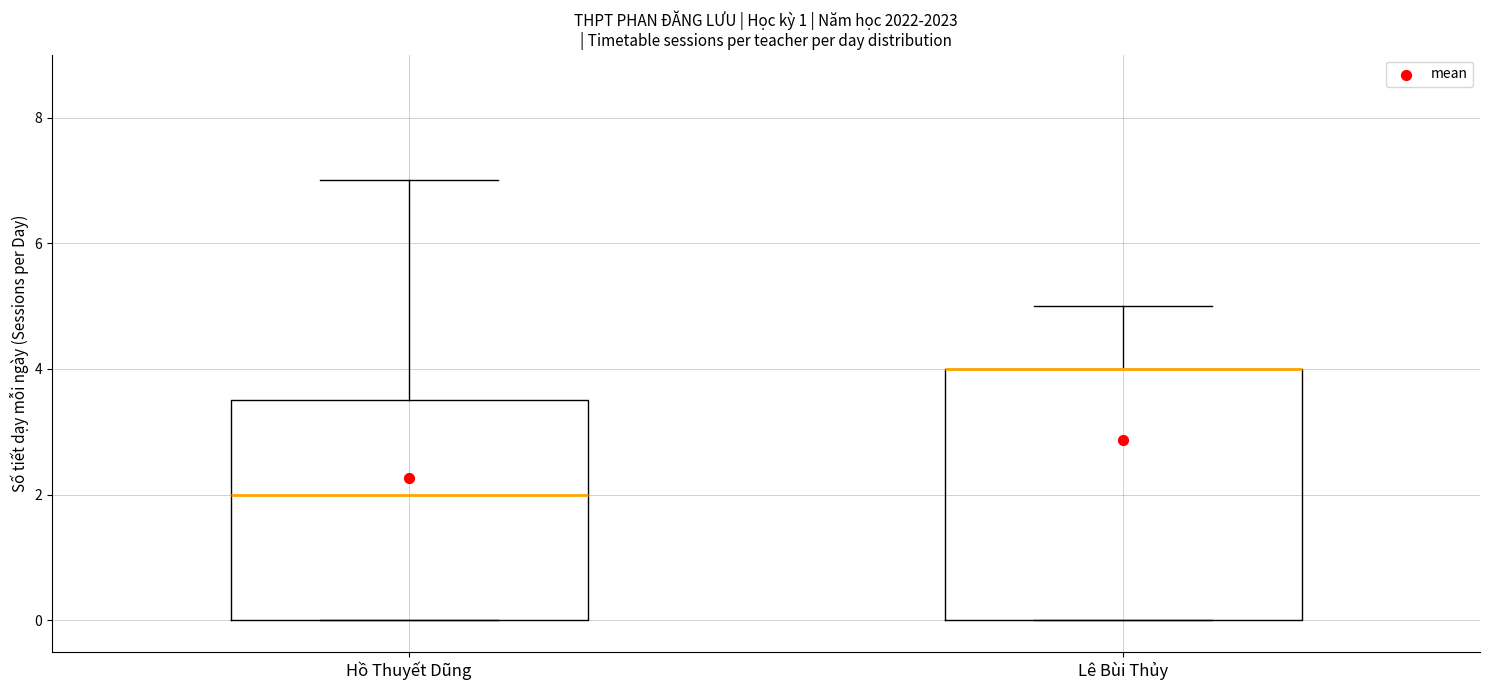

Reading left to right, transcribe this box plot: for each box, give where its median line is, the range the box spans, and where its two whiskers end, as read against the y-axis. The values are not printed on the chart, so give them approximately, as read against the axis.

Hồ Thuyết Dũng: median 2.0, box 0.0 to 3.6, whiskers 0.0 to 7.0
Lê Bùi Thủy: median 4.0 (drawn on the box's upper edge), box 0.0 to 4.0, whiskers 0.0 to 5.0